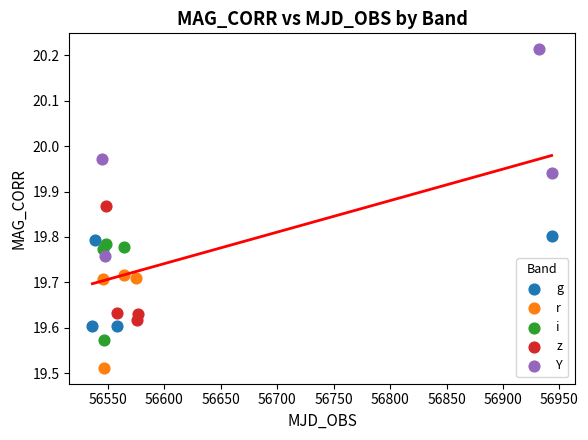

Which series has the widest spread of Y values?

Y